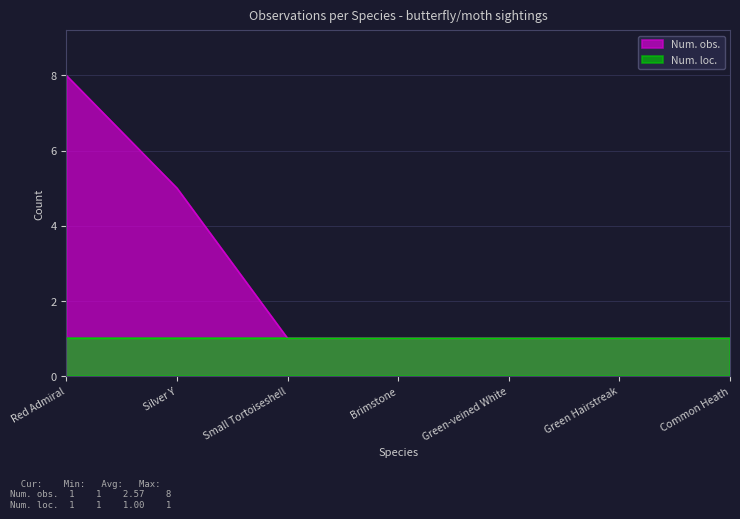

Reading left to right, list all the values displayed in this chart.

8	5	1	1	1	1	1